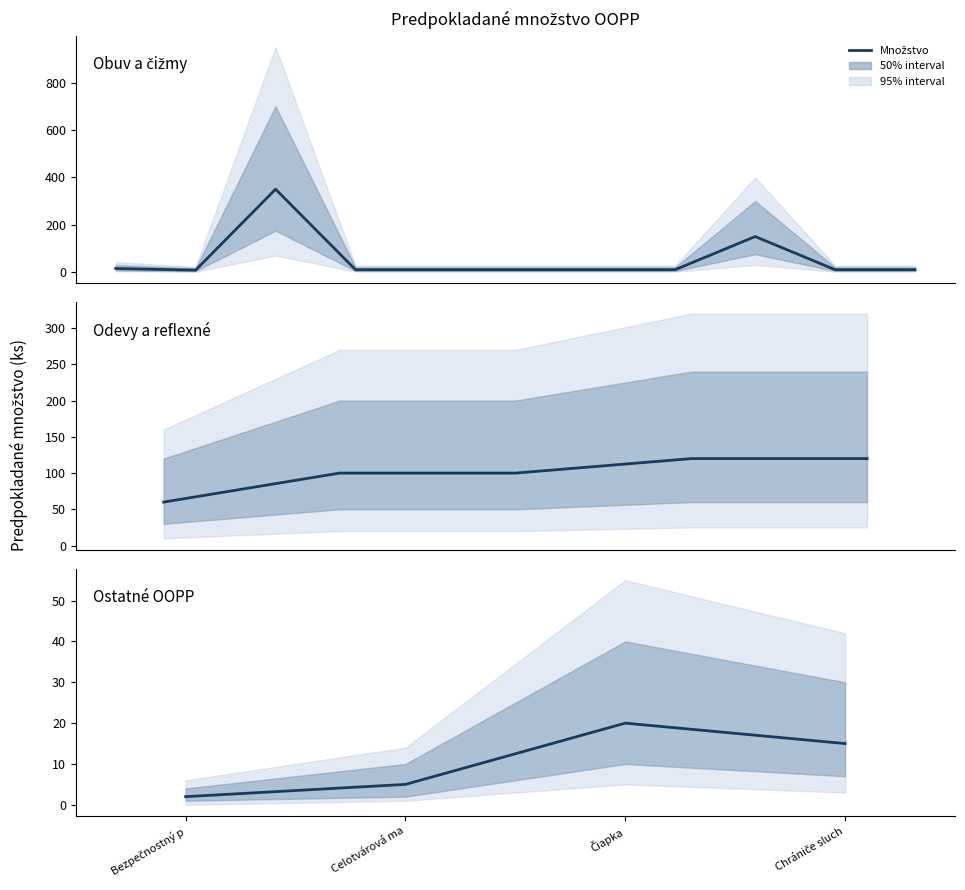

Is this an area chart (filled region under the line)?

No